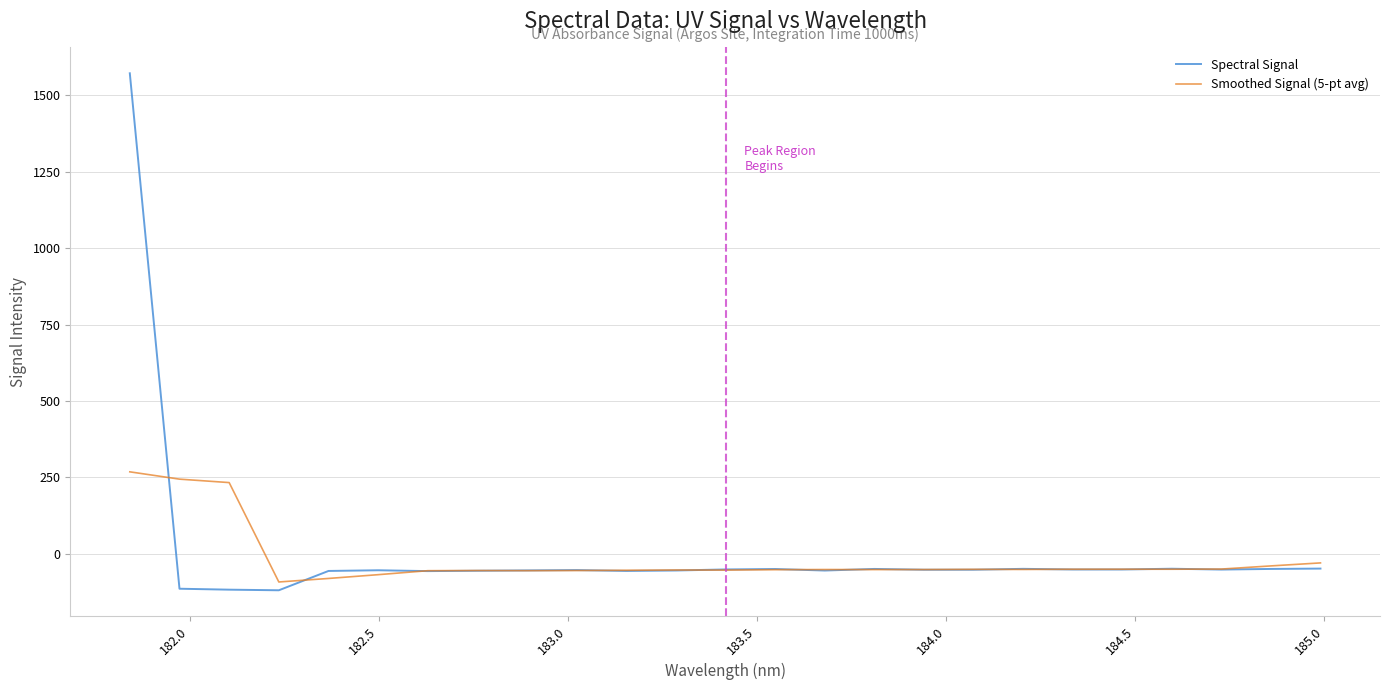

Does the chart have visible grid lines?

Yes